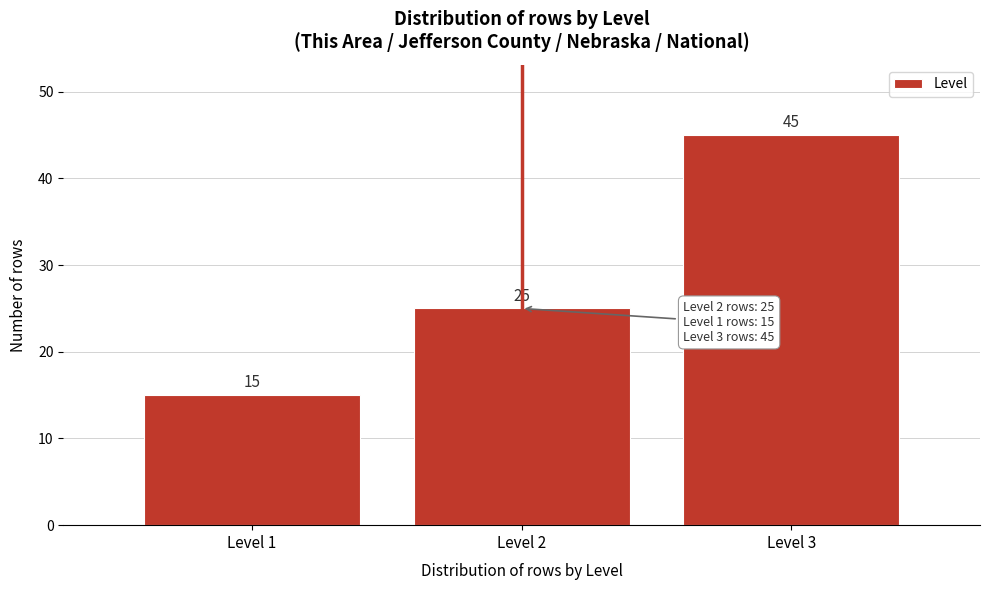

Reading left to right, transcribe this chart: for each bar, give the range it covers on the x-axis and its height.

0.5 to 1.5: 15
1.5 to 2.5: 25
2.5 to 3.5: 45